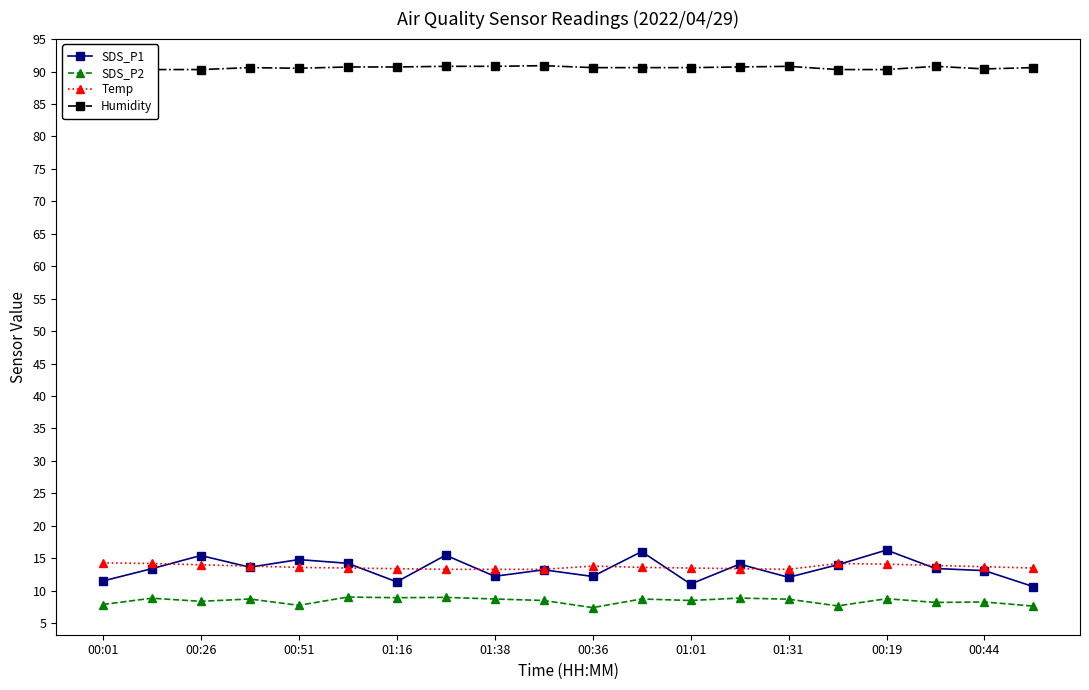

True or false: SDS_P2 and Temp intersect in this chart.

False